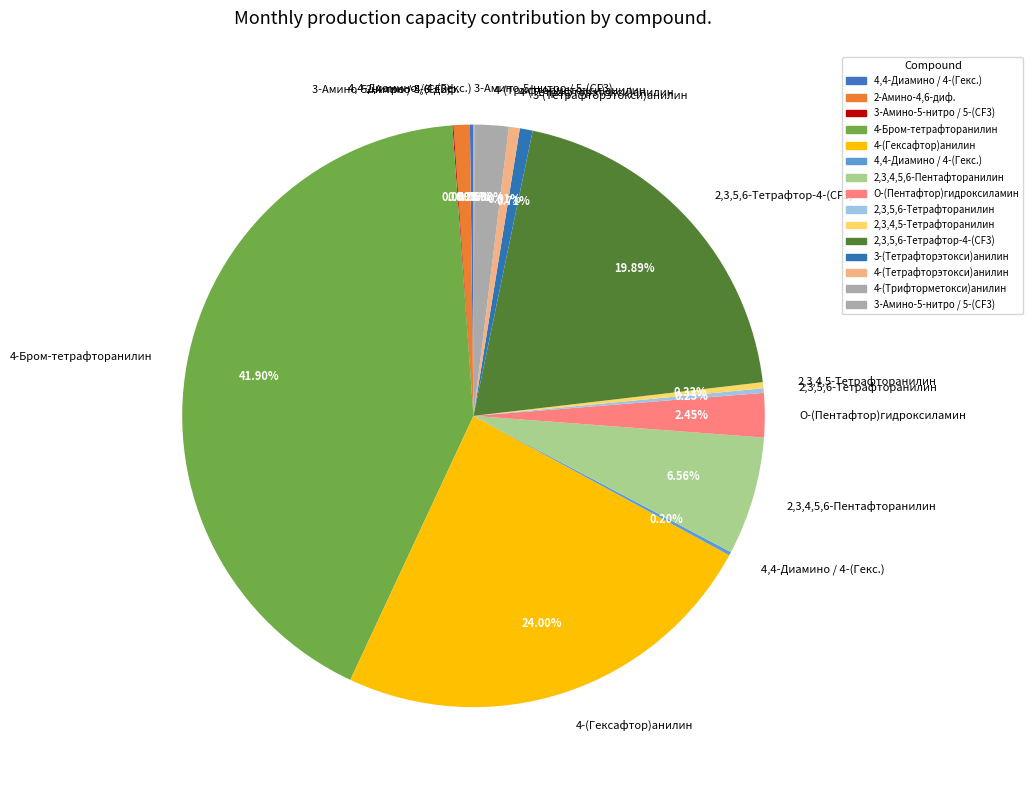

How many slices are in this pie chart?

15